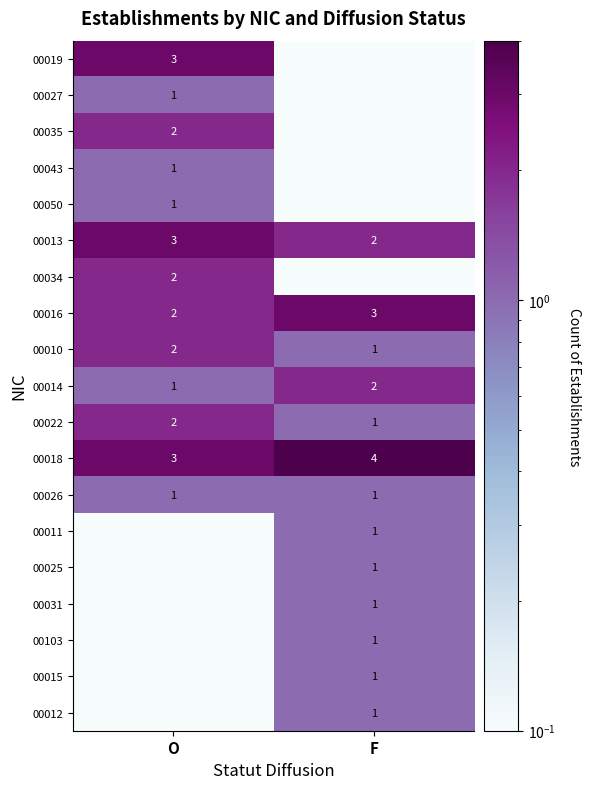

What is the sum of all 00018 values?

7.0